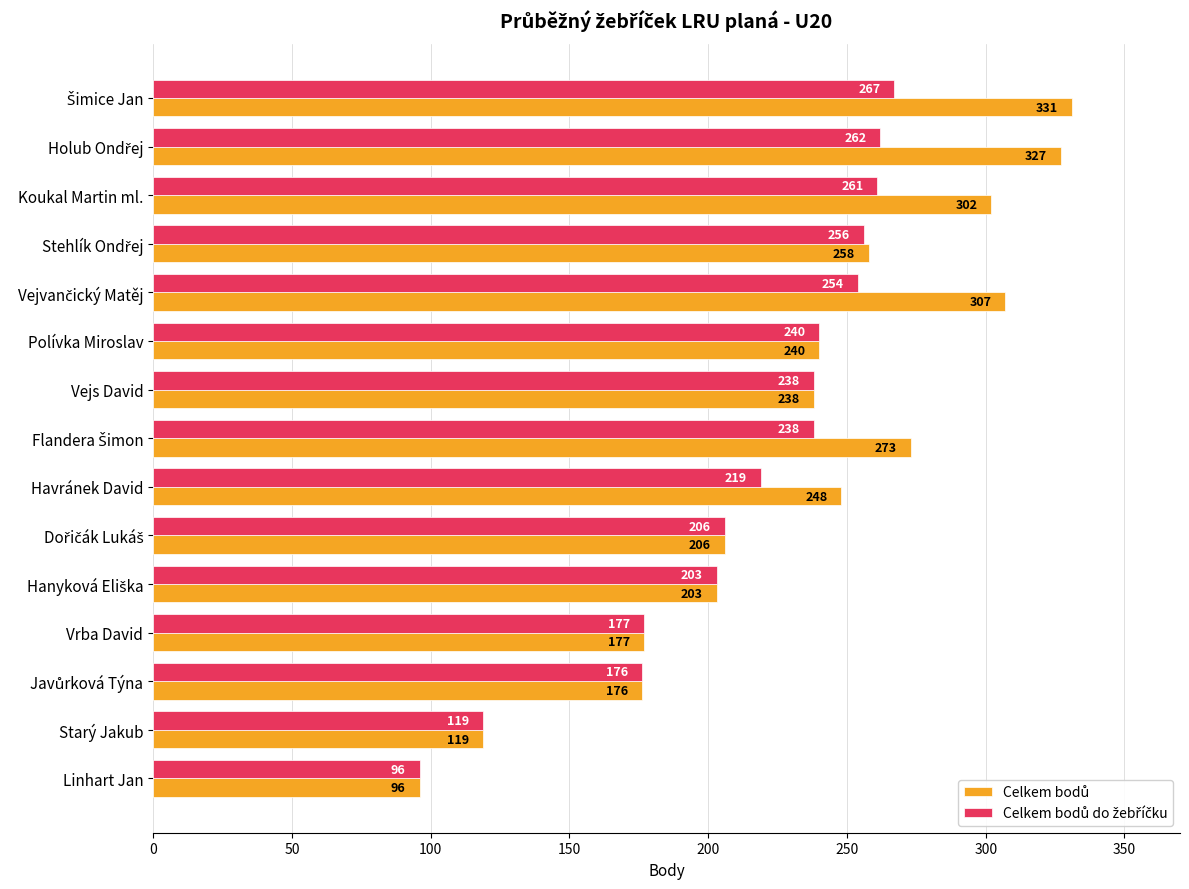

What is the total value across all series at Vejs David?

476